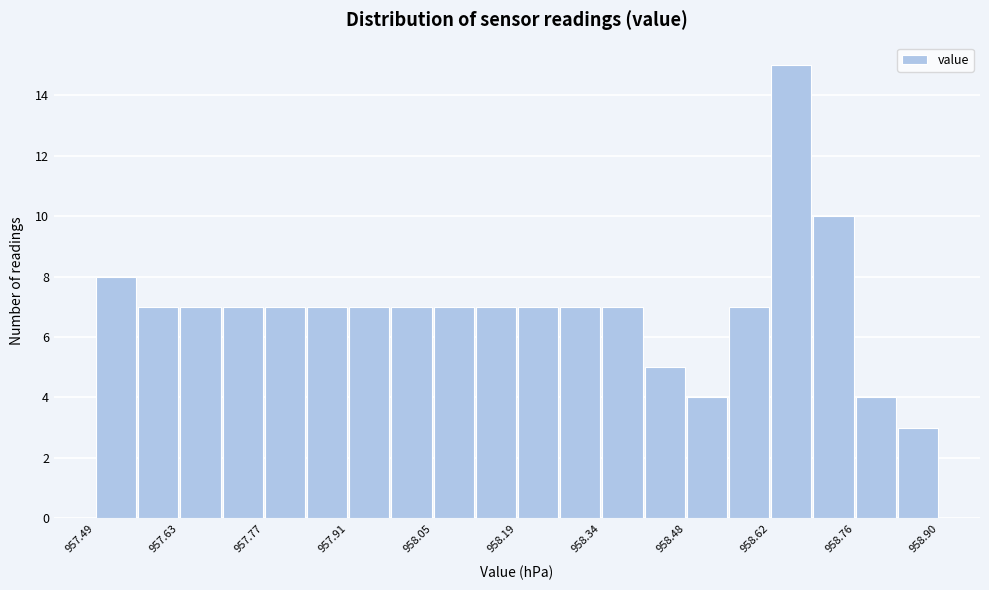

Read against the x-axis, roughly where is the centre of the tallest bar?

958.66